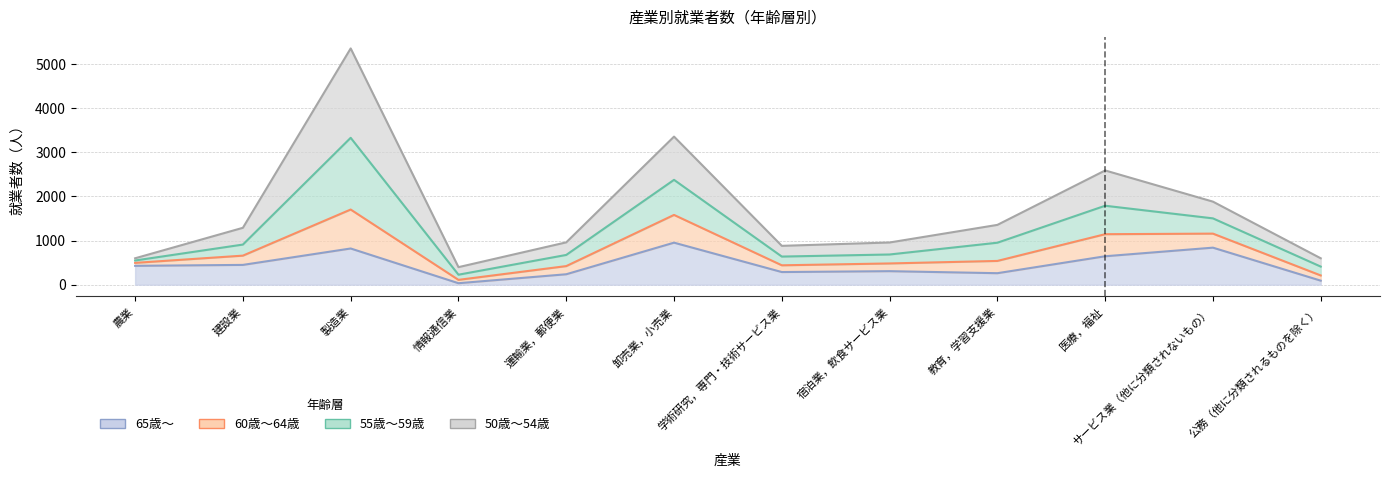

What is the lowest value of the 65歳～ series?

33